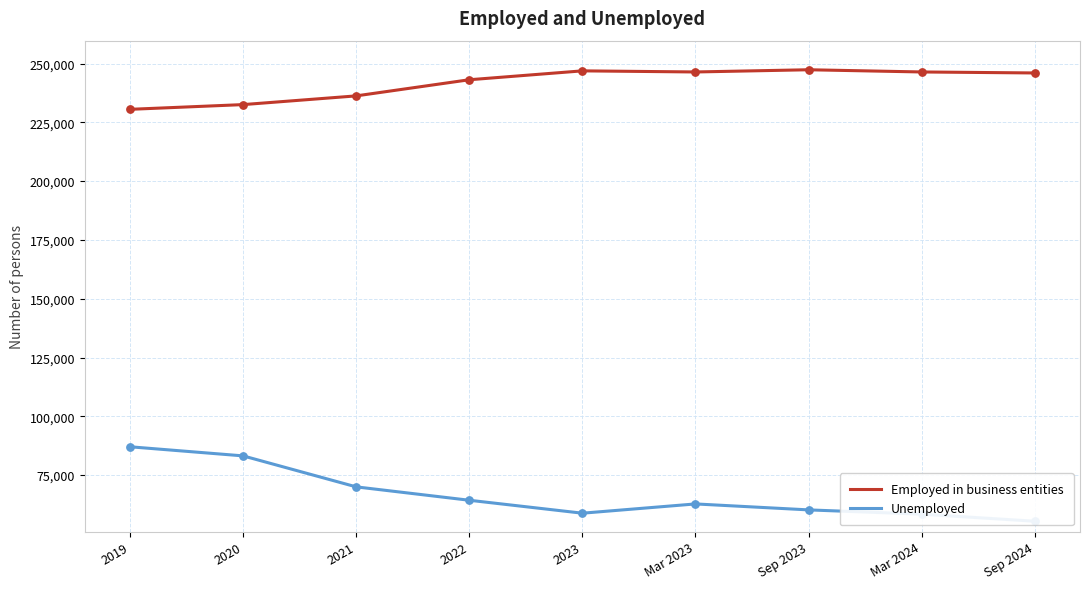

Which series has the largest total across all categories?

Employed in business entities